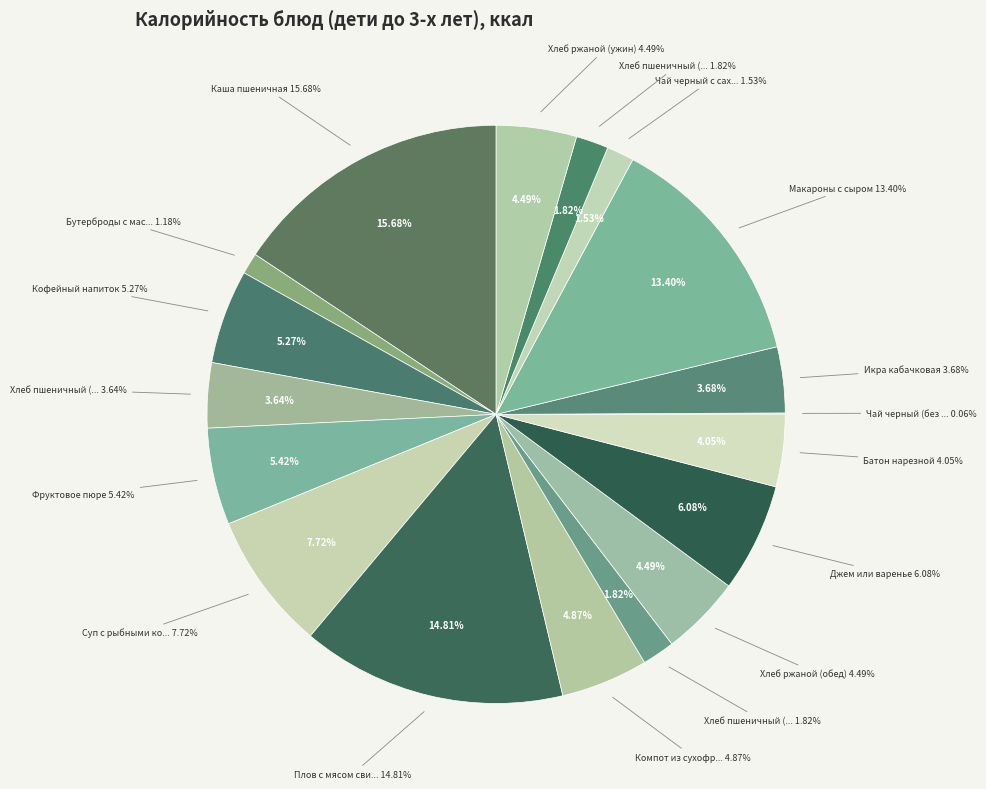

What is the change in value from Батон нарезной to Чай черный с сахаром?

-32.6